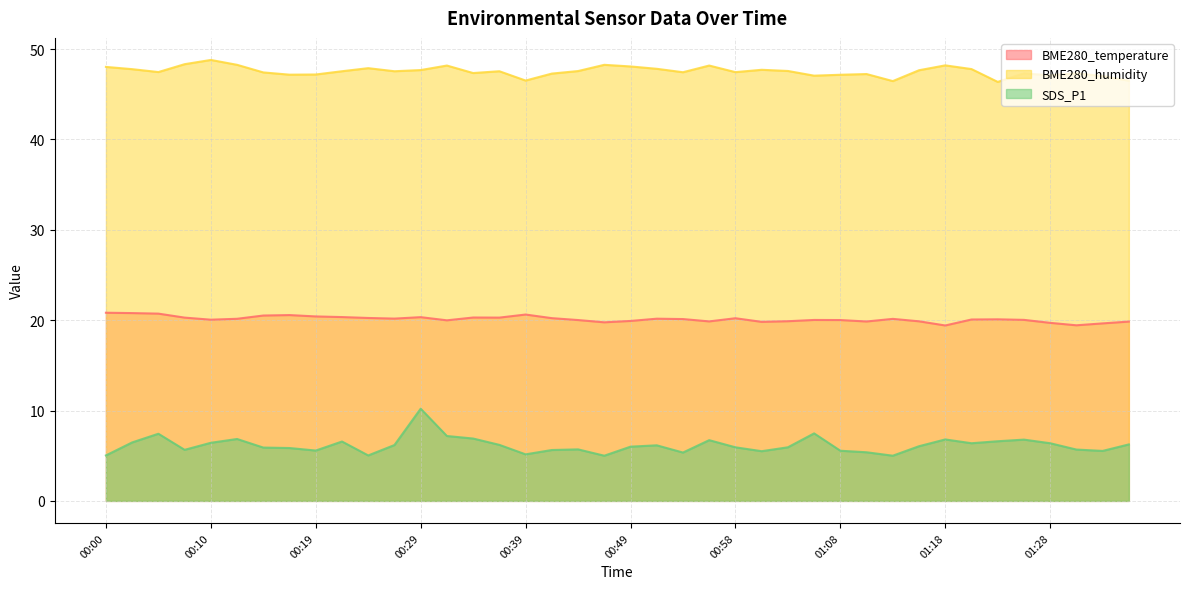

True or false: BME280_humidity and SDS_P1 cross at least once.

False